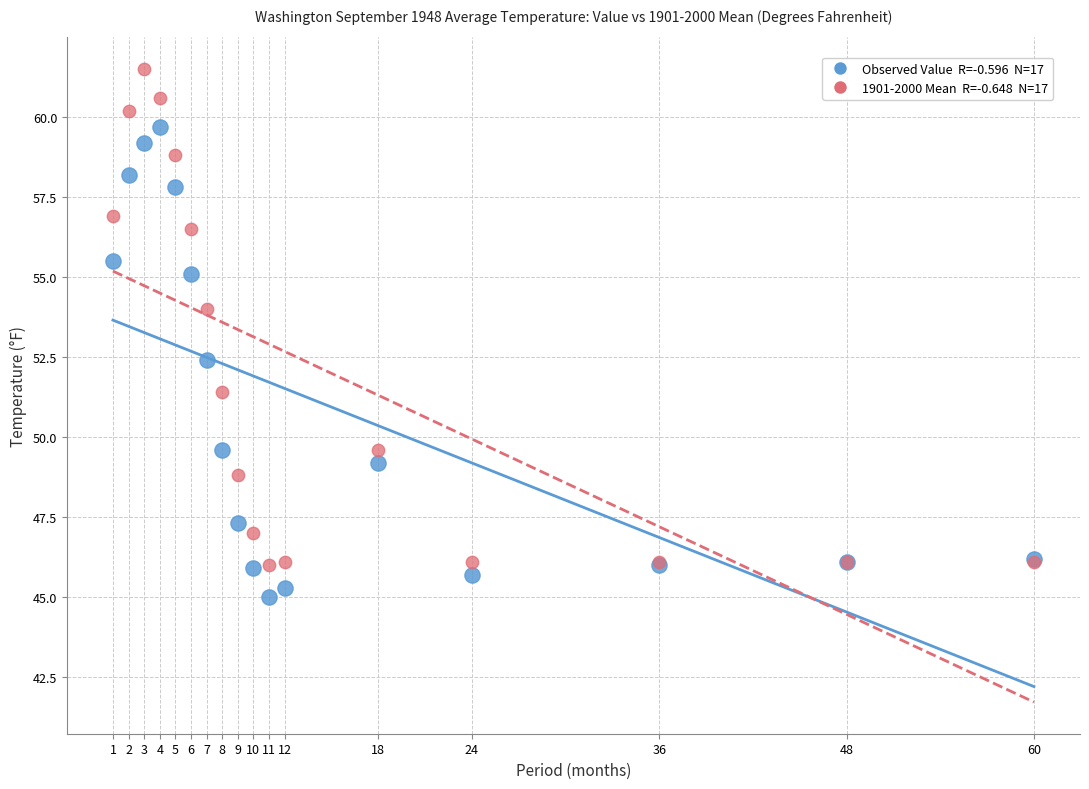

Across all series, what Y value is closest to 53?

52.4